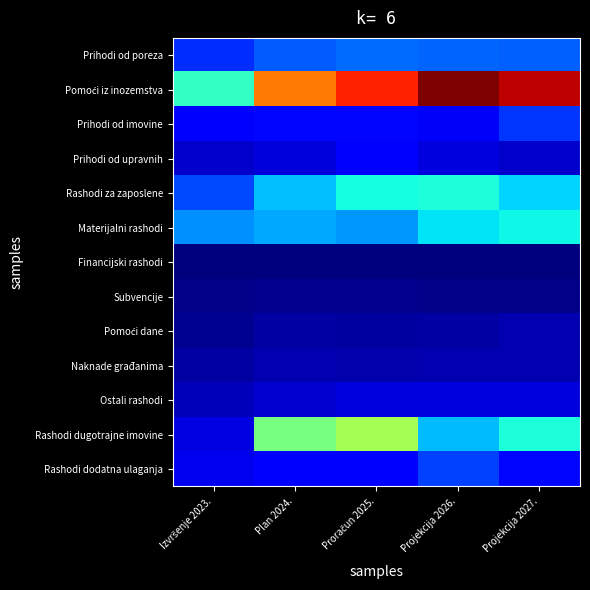

What is the difference between the highest and lowest values at Projekcija 2027.?

1407720.0